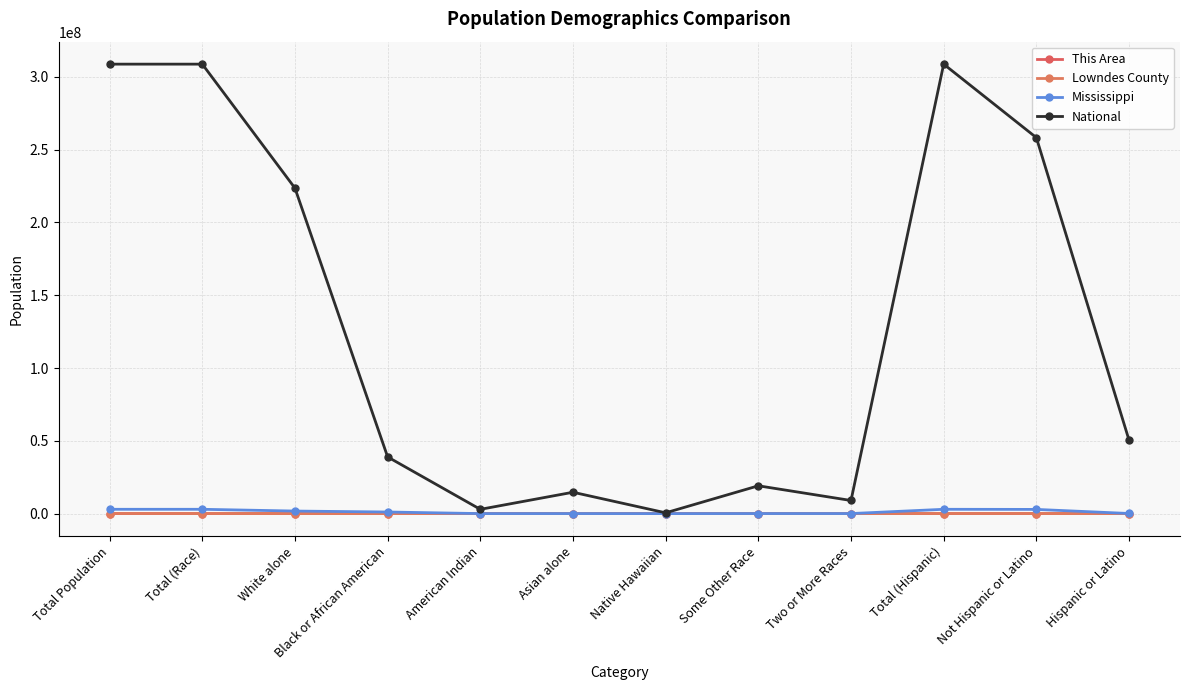

What is the difference between the second highest and second lowest values in the This Area series?

12907